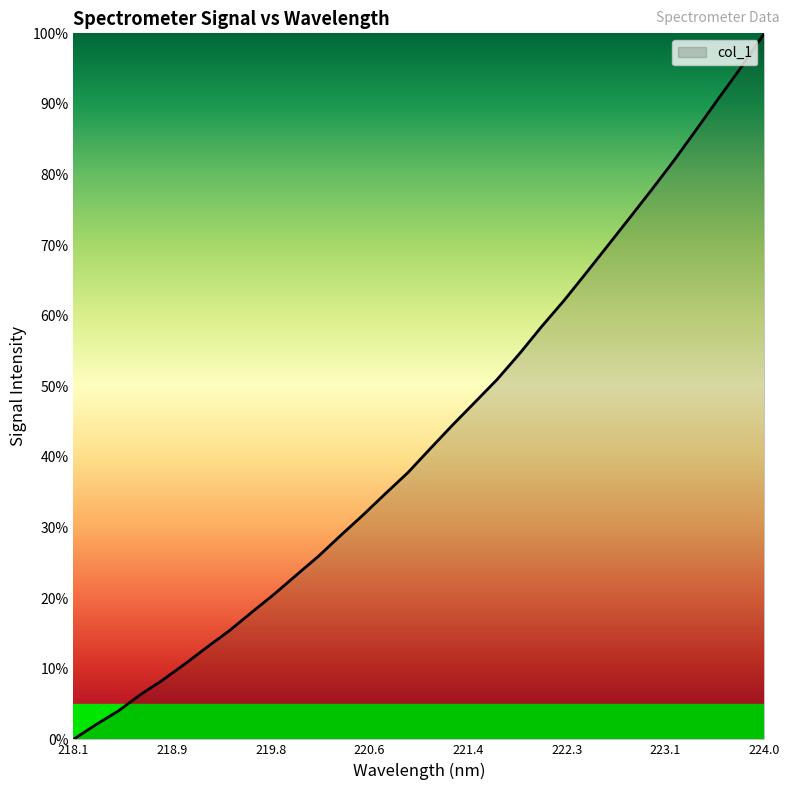

True or false: the data has more than 1 interior local peaks.

False